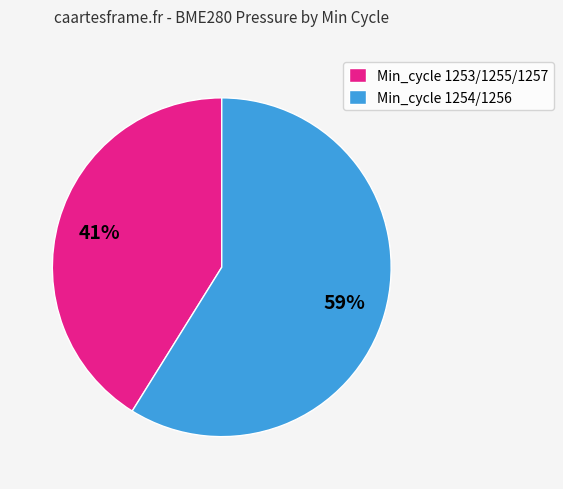

To the nearest percent, what is the average slice percentage?

50%